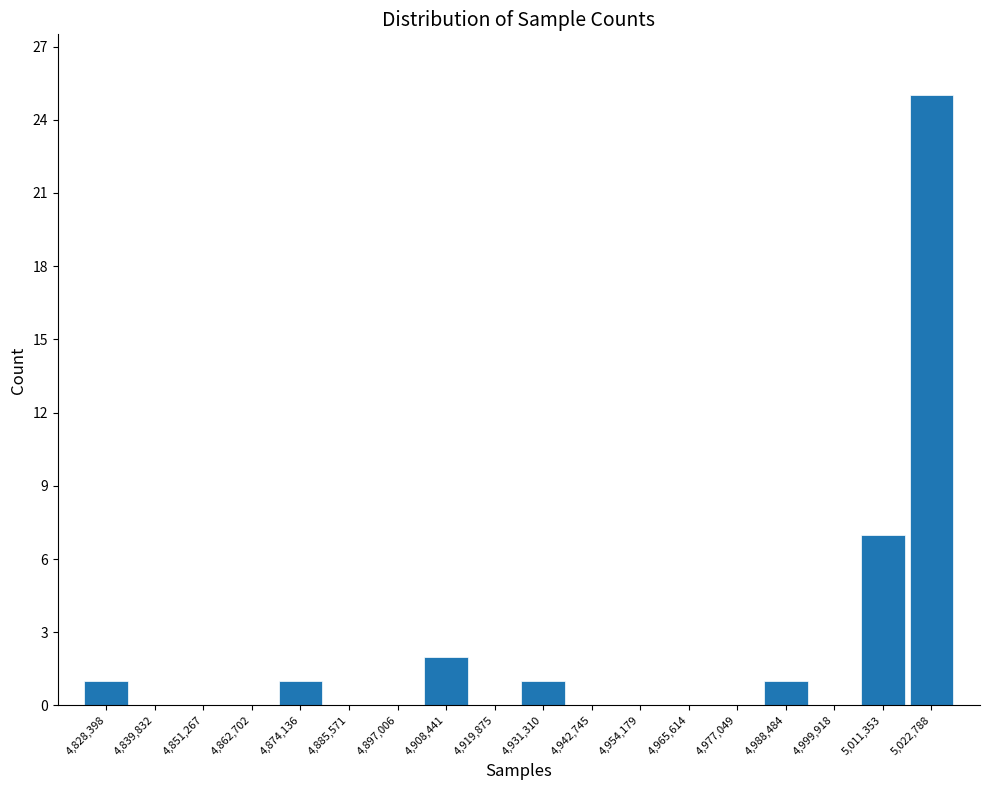

Reading right to left, transcribe all the data shown in this chart.

5,022,788=25	5,011,353=7	4,999,918=0	4,988,484=1	4,977,049=0	4,965,614=0	4,954,179=0	4,942,745=0	4,931,310=1	4,919,875=0	4,908,441=2	4,897,006=0	4,885,571=0	4,874,136=1	4,862,702=0	4,851,267=0	4,839,832=0	4,828,398=1